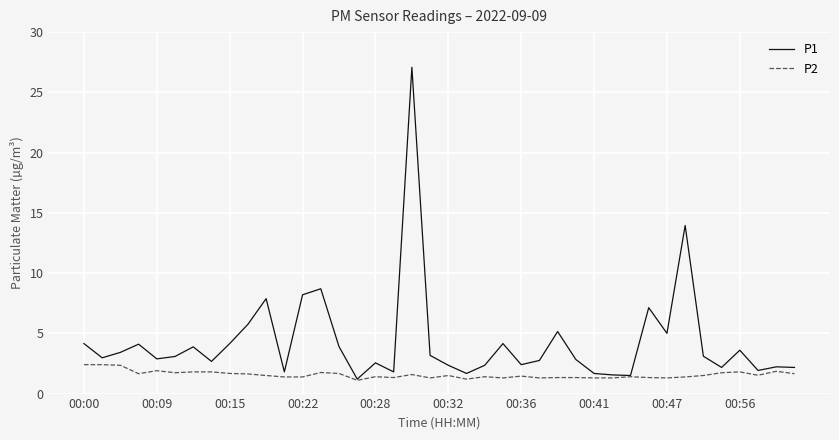

At how many categories does at least one series exceed 13?

2